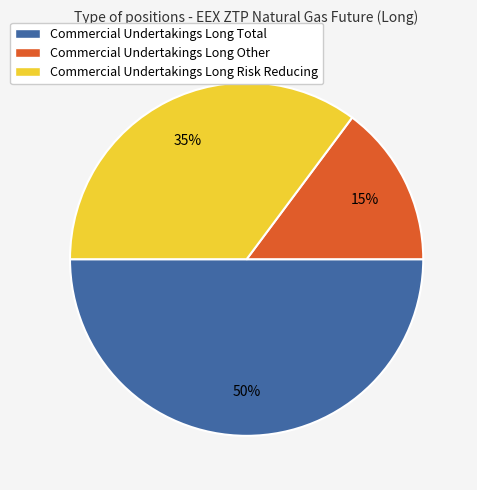

Do Commercial Undertakings Long Risk Reducing and Commercial Undertakings Long Total together represent more than half of the pie?

Yes